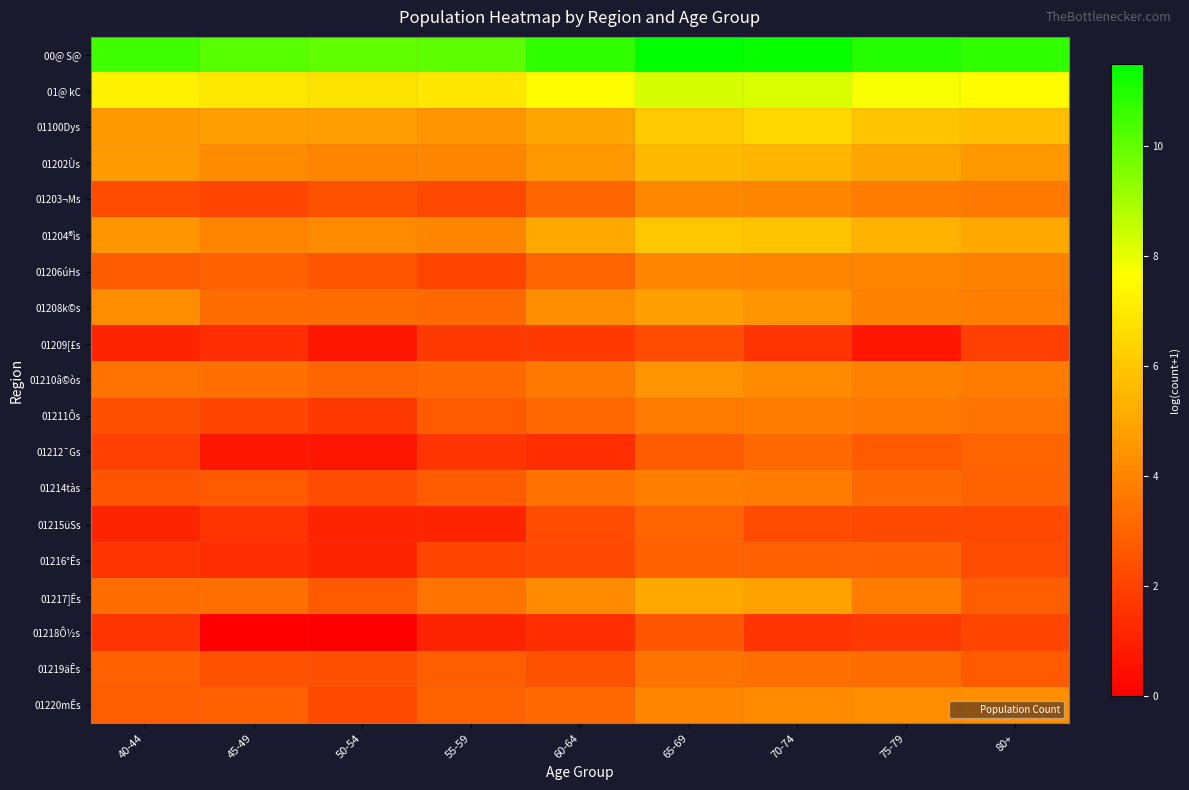

Reading left to right, transcribe all the data shown in this chart.

00@ S@: 40-44=10.5	45-49=10.1	50-54=10.0	55-59=10.1	60-64=10.8	65-69=11.5	70-74=11.3	75-79=10.9	80+=10.7
01@ kC: 40-44=7.2	45-49=7.0	50-54=6.8	55-59=6.9	60-64=7.5	65-69=8.3	70-74=8.2	75-79=7.8	80+=7.6
01100Dys: 40-44=4.6	45-49=4.8	50-54=4.8	55-59=4.4	60-64=5.0	65-69=6.1	70-74=6.5	75-79=6.0	80+=5.7
01202Ùs: 40-44=4.6	45-49=4.2	50-54=4.0	55-59=4.0	60-64=4.6	65-69=5.6	70-74=5.5	75-79=5.0	80+=4.6
01203¬Ms: 40-44=2.3	45-49=2.1	50-54=2.5	55-59=2.2	60-64=3.1	65-69=4.1	70-74=4.1	75-79=3.8	80+=3.7
01204®ìs: 40-44=4.5	45-49=4.0	50-54=4.2	55-59=4.0	60-64=5.1	65-69=6.0	70-74=5.9	75-79=5.3	80+=5.0
01206úHs: 40-44=2.8	45-49=2.9	50-54=2.6	55-59=2.1	60-64=3.0	65-69=4.1	70-74=4.0	75-79=4.0	80+=3.9
01208k©s: 40-44=4.2	45-49=3.3	50-54=3.3	55-59=3.2	60-64=4.2	65-69=4.8	70-74=4.5	75-79=3.9	80+=3.8
01209[£s: 40-44=1.1	45-49=1.4	50-54=0.7	55-59=1.8	60-64=1.8	65-69=2.3	70-74=1.6	75-79=0.7	80+=1.9
01210â©òs: 40-44=3.5	45-49=3.4	50-54=3.1	55-59=3.2	60-64=3.6	65-69=4.4	70-74=4.2	75-79=3.9	80+=3.8
01211Ôs: 40-44=2.4	45-49=2.1	50-54=1.8	55-59=2.7	60-64=3.1	65-69=3.7	70-74=3.8	75-79=3.6	80+=3.5
01212¯Gs: 40-44=1.9	45-49=0.7	50-54=0.7	55-59=1.6	60-64=1.4	65-69=2.8	70-74=3.2	75-79=2.7	80+=3.0
01214tàs: 40-44=2.6	45-49=2.7	50-54=2.3	55-59=2.8	60-64=3.4	65-69=3.8	70-74=3.8	75-79=3.2	80+=3.0
01215üSs: 40-44=1.1	45-49=1.6	50-54=1.1	55-59=1.1	60-64=2.3	65-69=3.0	70-74=2.3	75-79=2.2	80+=2.2
01216°Ês: 40-44=1.6	45-49=1.4	50-54=1.1	55-59=2.1	60-64=2.2	65-69=2.9	70-74=2.9	75-79=2.9	80+=2.3
01217]Ês: 40-44=3.3	45-49=3.4	50-54=2.7	55-59=3.5	60-64=4.2	65-69=5.1	70-74=4.8	75-79=3.7	80+=2.8
01218Ô½s: 40-44=1.6	45-49=0.0	50-54=0.0	55-59=1.1	60-64=1.4	65-69=2.6	70-74=1.6	75-79=1.8	80+=2.1
01219äÊs: 40-44=2.9	45-49=2.5	50-54=2.4	55-59=2.8	60-64=2.5	65-69=3.5	70-74=3.4	75-79=3.3	80+=2.7
01220mÊs: 40-44=2.8	45-49=2.9	50-54=2.2	55-59=3.0	60-64=3.2	65-69=4.0	70-74=4.2	75-79=4.2	80+=4.3